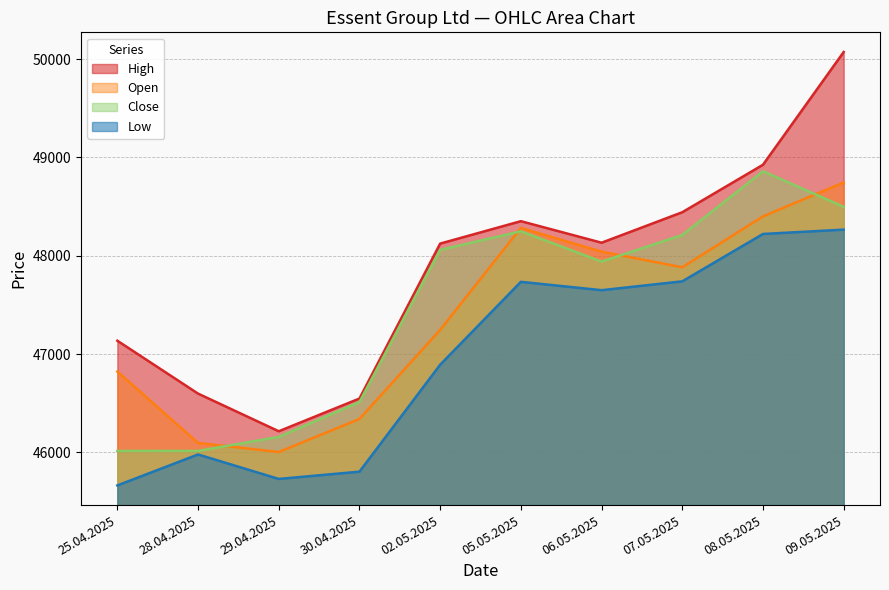

What is the approximate value of Low at 06.05.2025?

47650